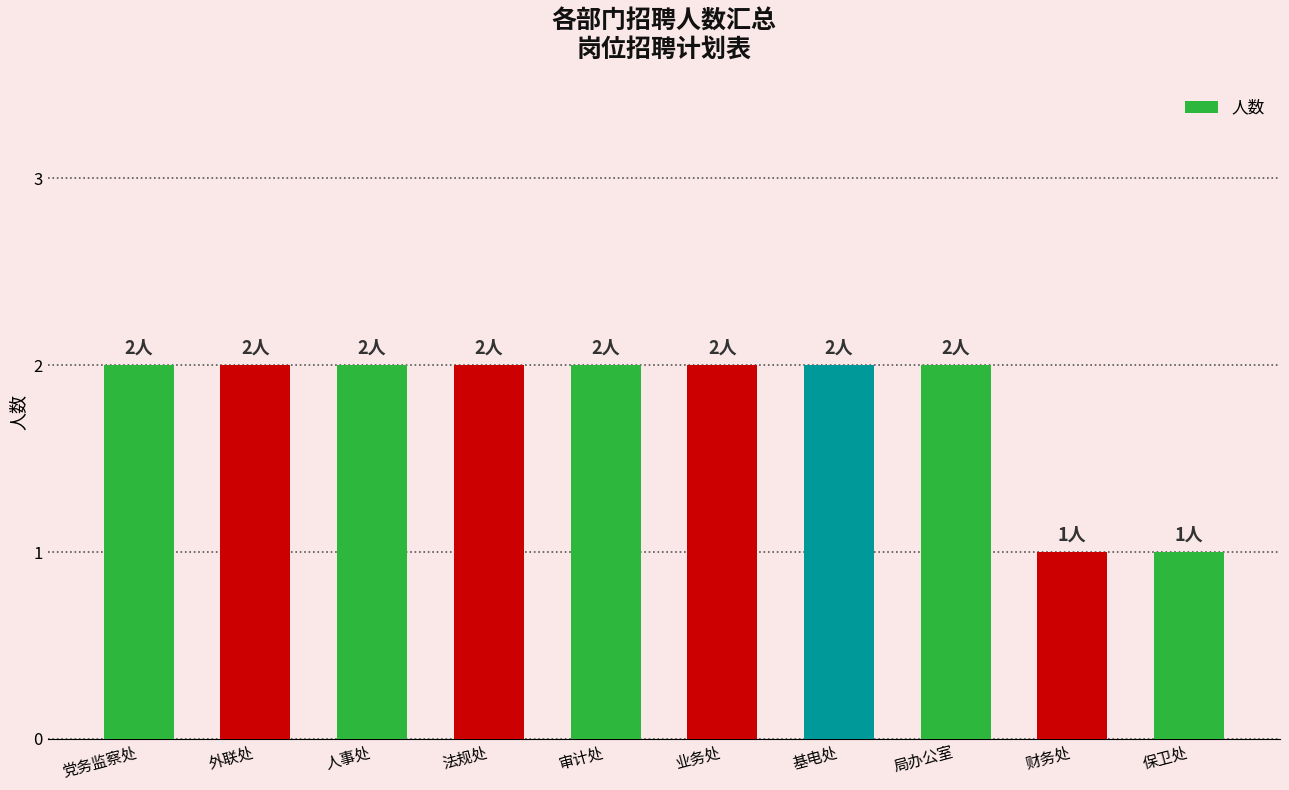

What is the ratio of the value at 外联处 to the value at 人事处?

1.0